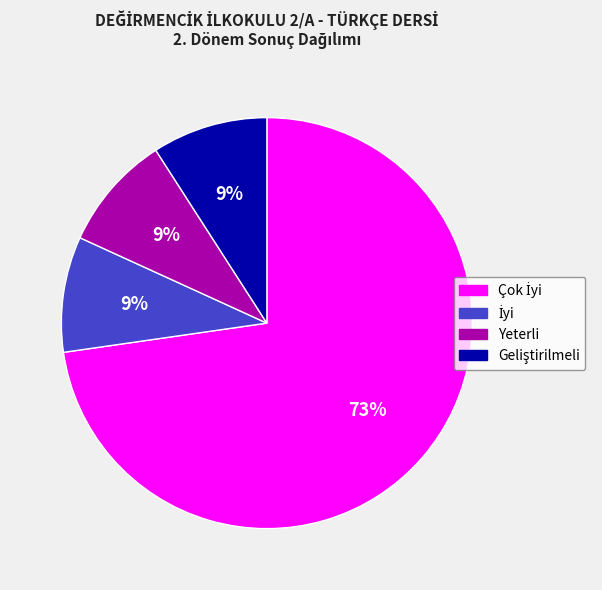

What percentage is the Yeterli slice, to the nearest percent?

9%